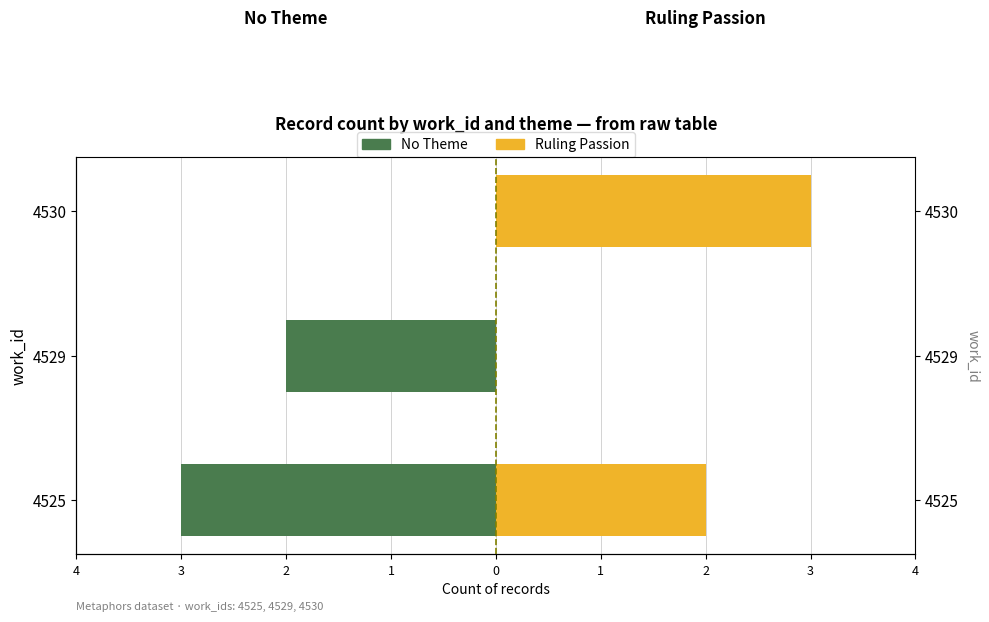

What is the greatest value displayed?

3